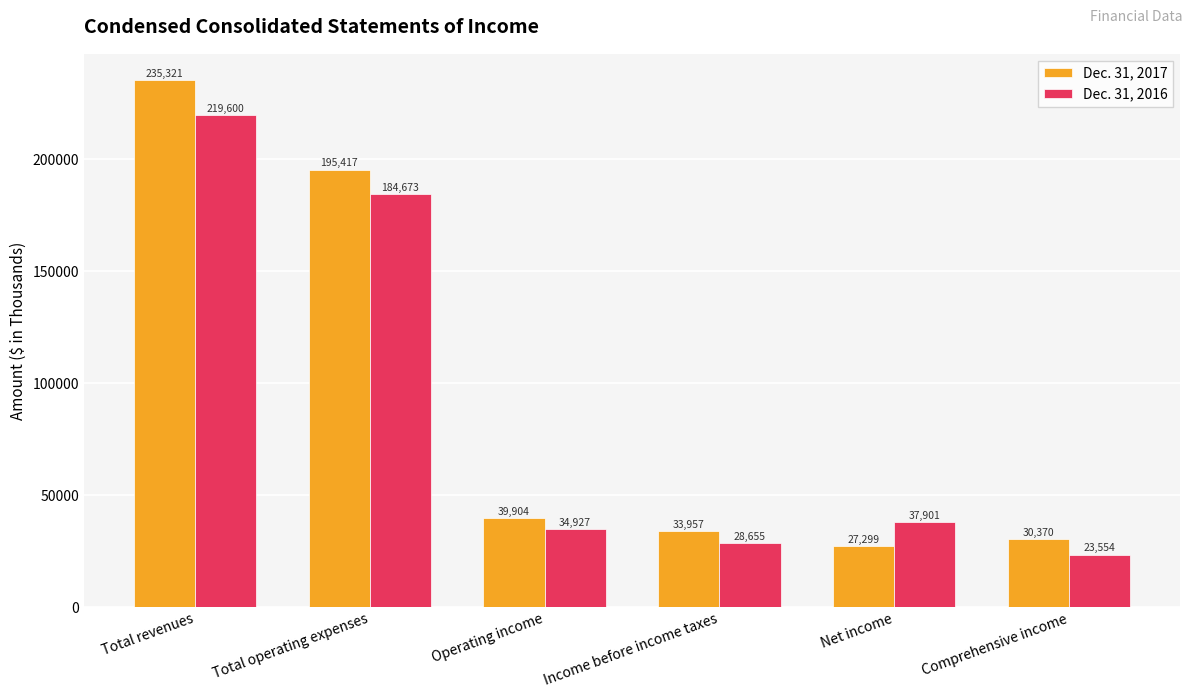

Which series has the largest total across all categories?

Dec. 31, 2017